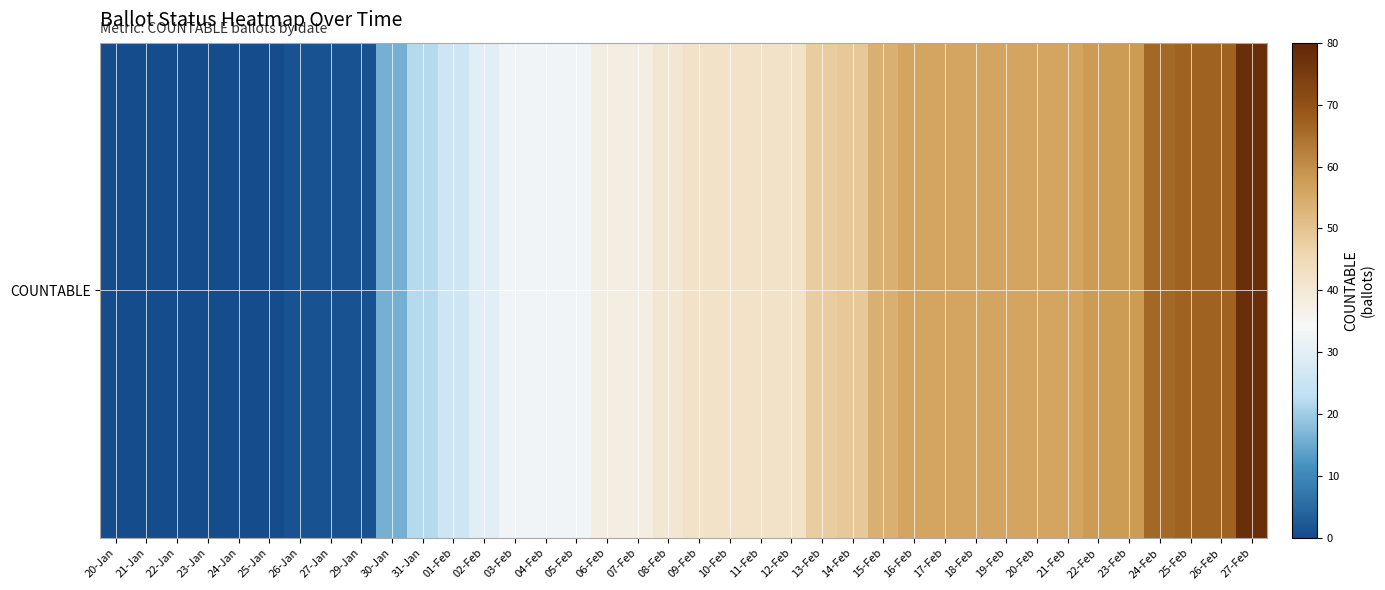

Rank the categories by value from lowest to highest.

20-Jan, 21-Jan, 22-Jan, 23-Jan, 24-Jan, 25-Jan, 26-Jan, 27-Jan, 29-Jan, 30-Jan, 31-Jan, 01-Feb, 02-Feb, 03-Feb, 04-Feb, 05-Feb, 06-Feb, 07-Feb, 08-Feb, 09-Feb, 10-Feb, 11-Feb, 12-Feb, 13-Feb, 14-Feb, 15-Feb, 16-Feb, 17-Feb, 18-Feb, 19-Feb, 20-Feb, 21-Feb, 22-Feb, 23-Feb, 24-Feb, 25-Feb, 26-Feb, 27-Feb